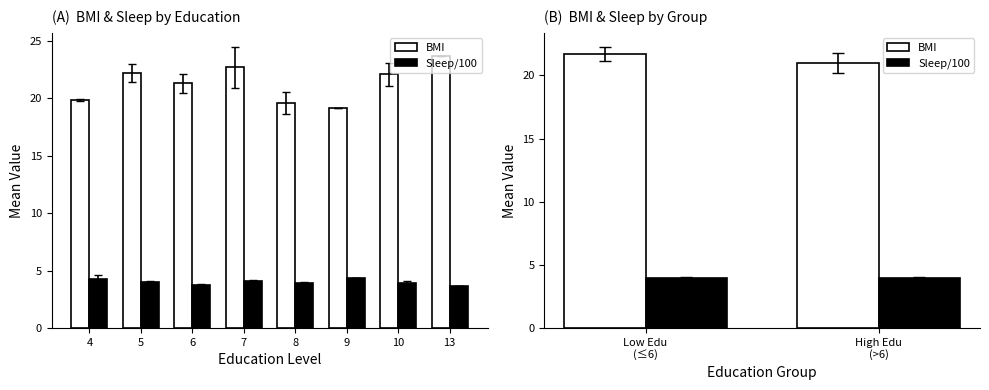

True or false: BMI has a value of 35.5 at 4.

False